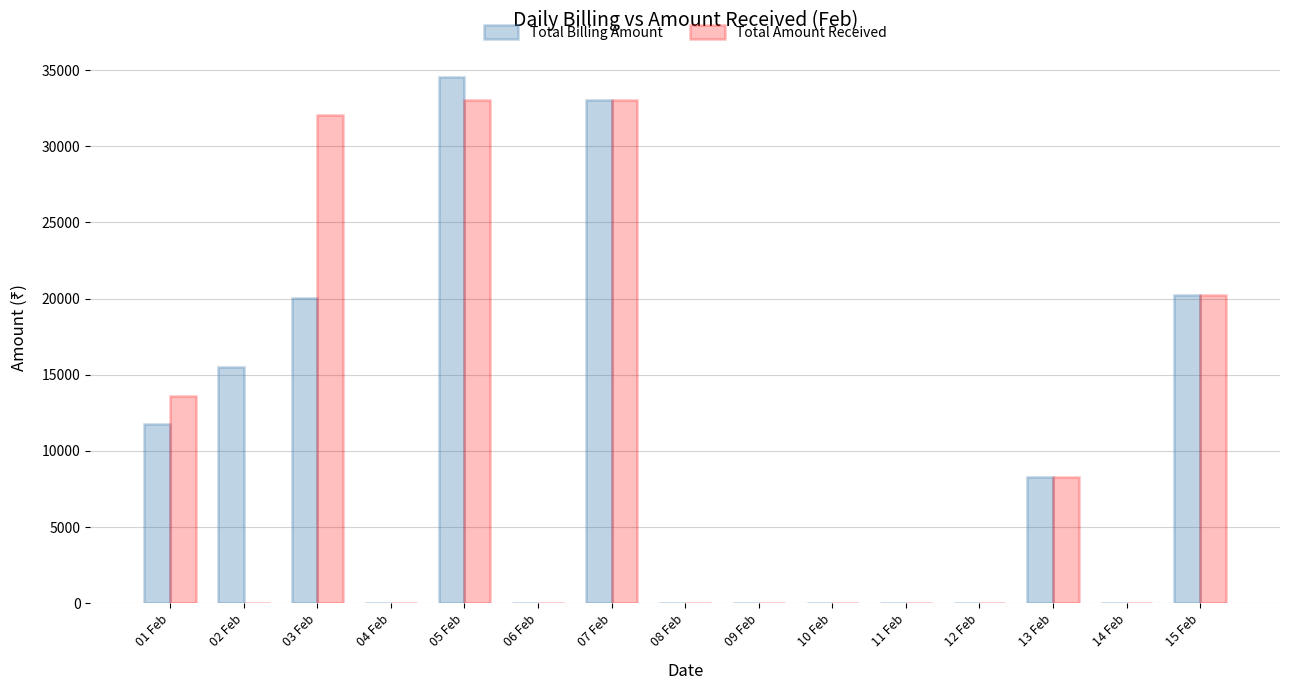

What is the maximum value for Total Amount Received?

33038